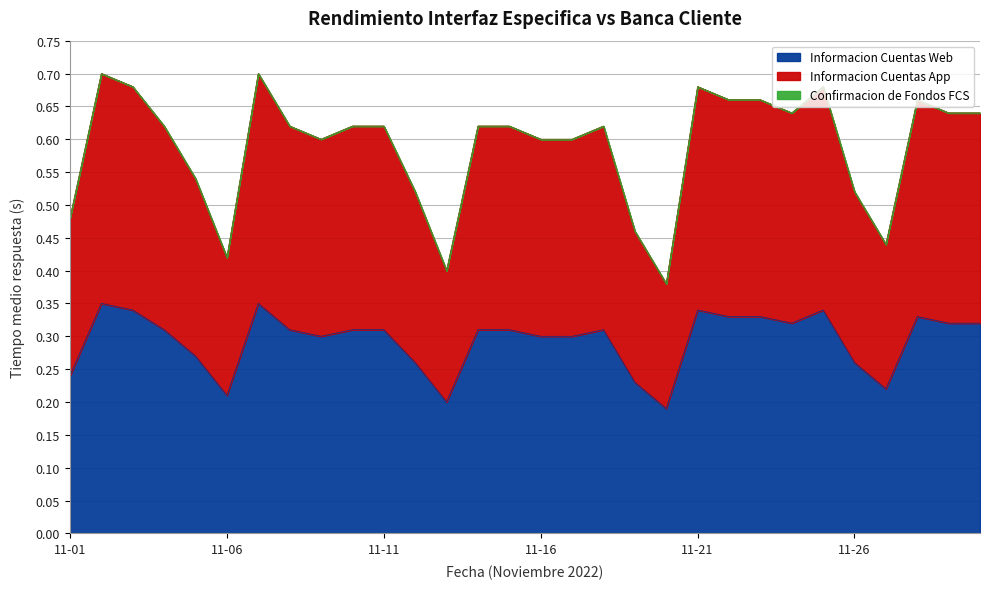

Which series has the widest spread of values?

Informacion Cuentas App